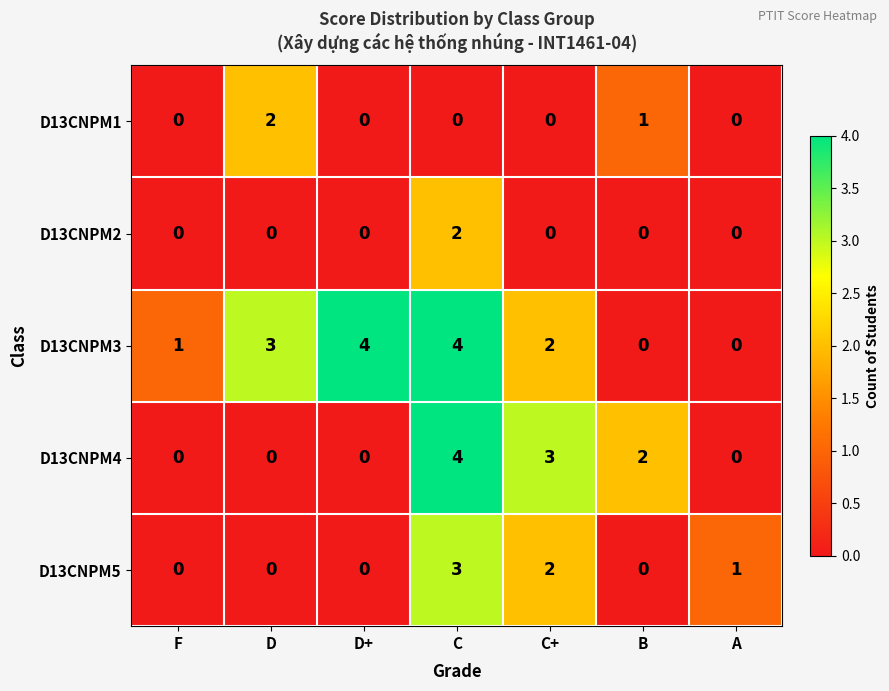

What is the sum of all D13CNPM1 values?

3